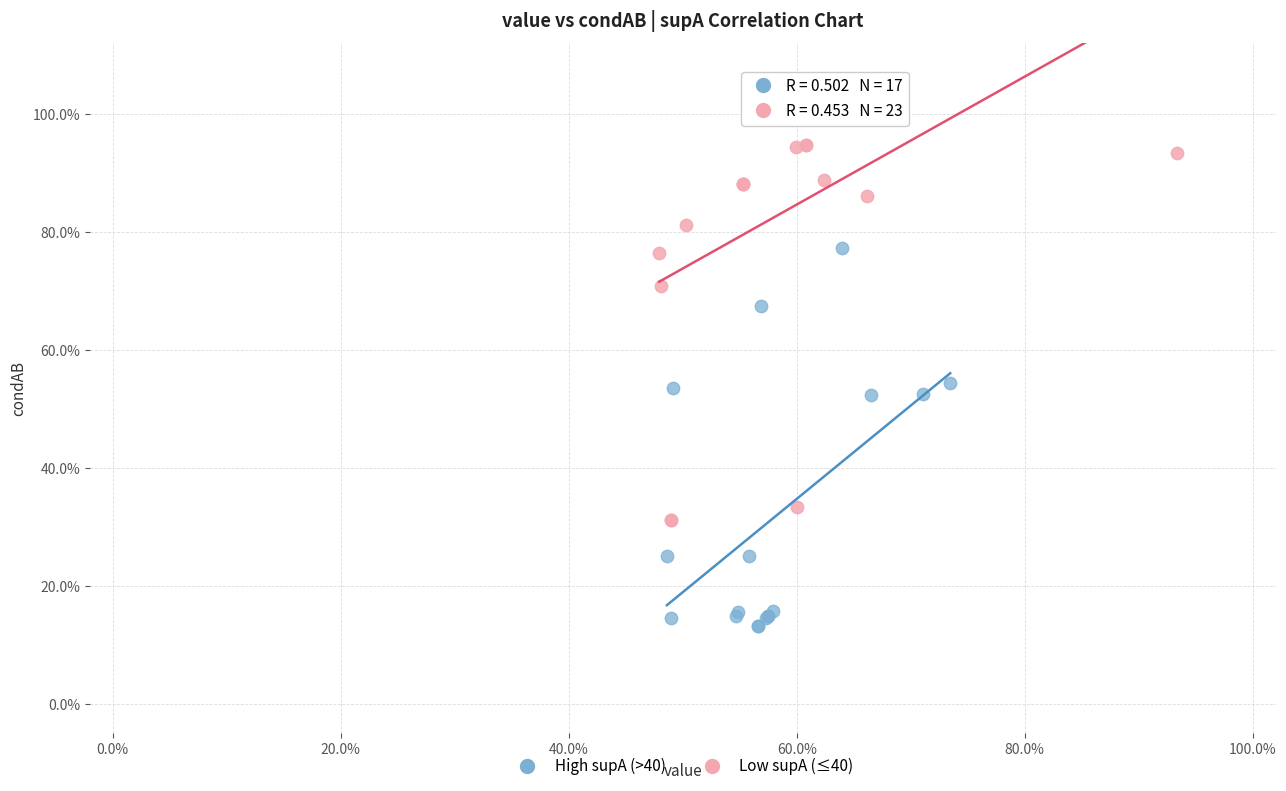

Which series contains the lowest Y value?

High supA (>40)